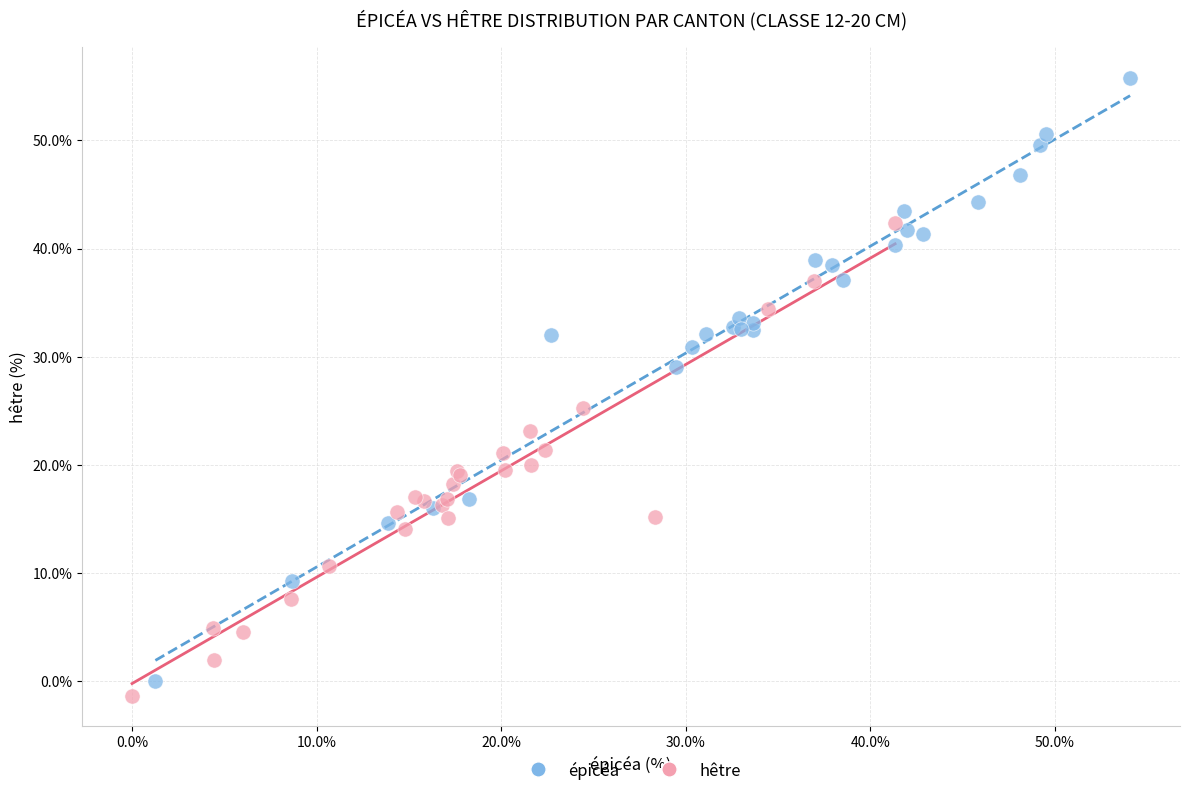

Which series reaches the minimum Y coordinate?

hêtre